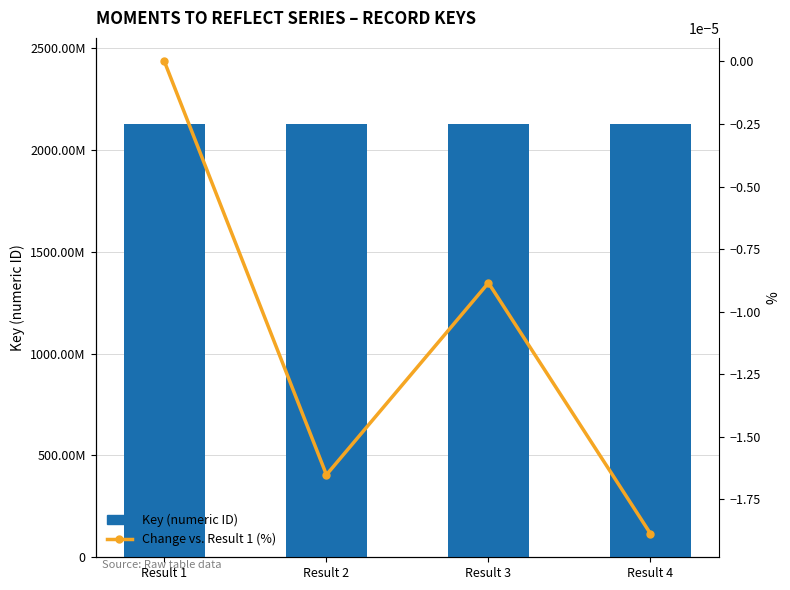

How many values in the Change vs. Result 1 (%) series are below 0?

3